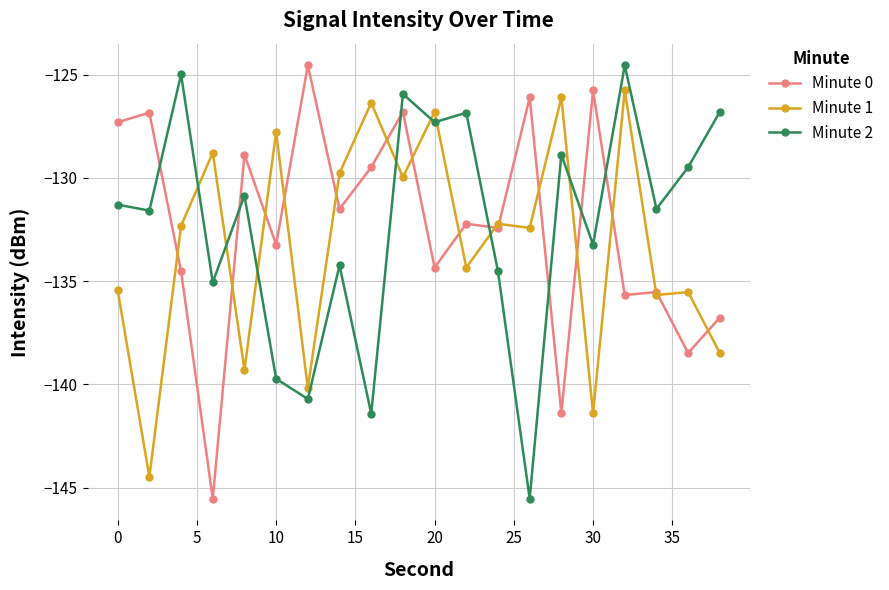

True or false: Minute 0 has more than 2 points higher than both neighbors.

True